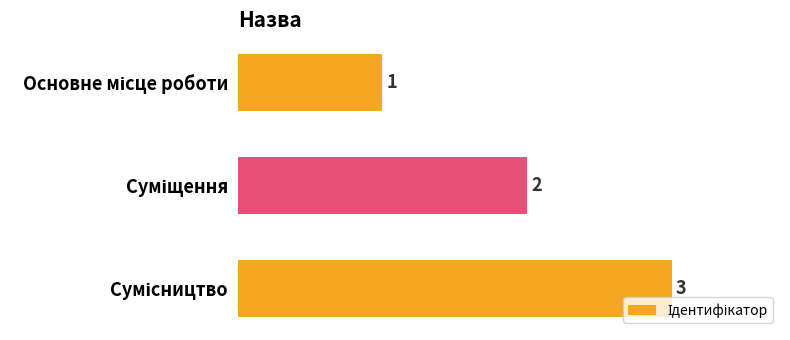

Count the values in the range 1 to 3.

3